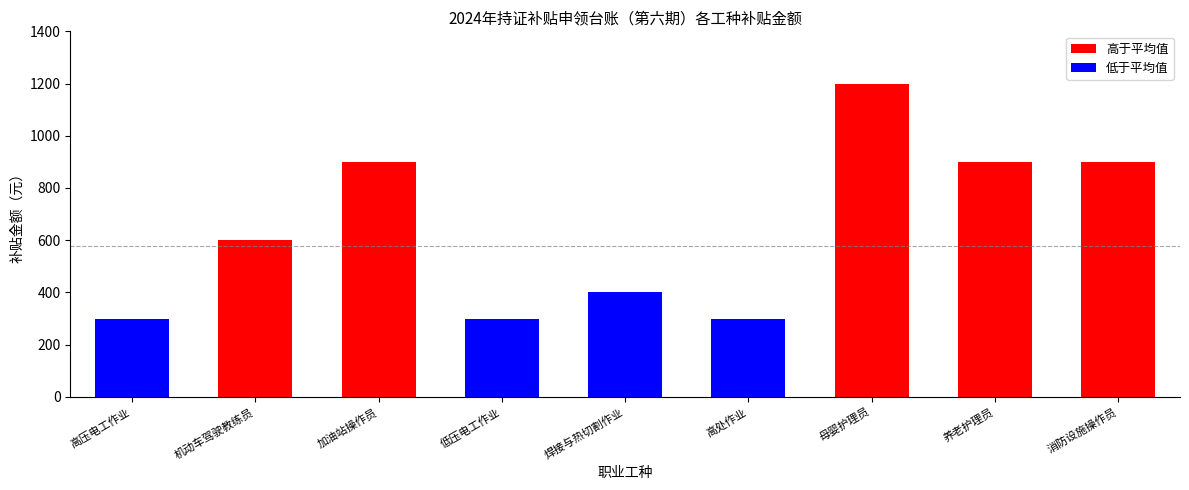

The value at 养老护理员 is 900. True or false?

True